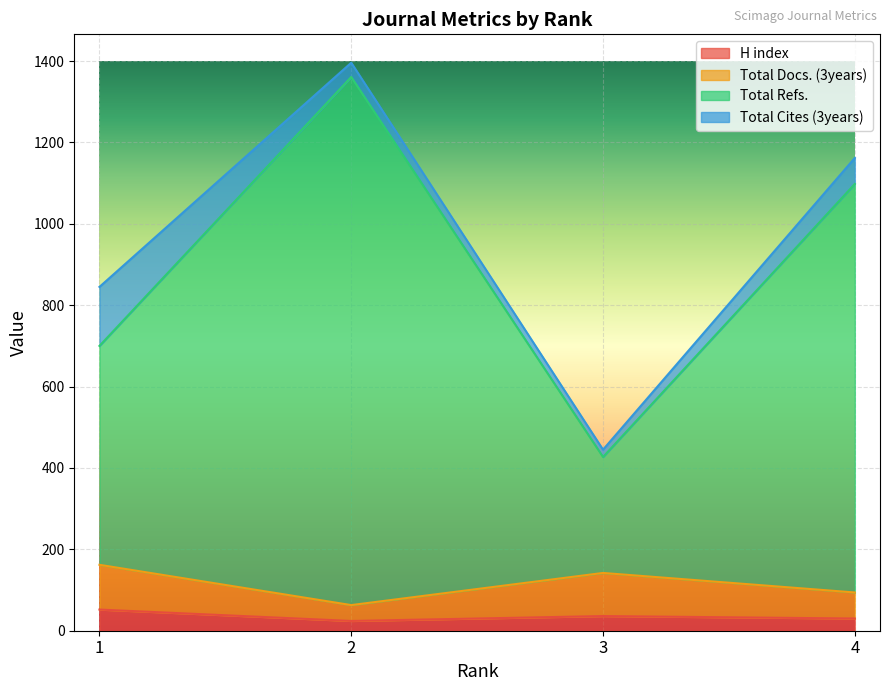

What is the difference between the Total Docs. (3years) values at 3 and 1?

20